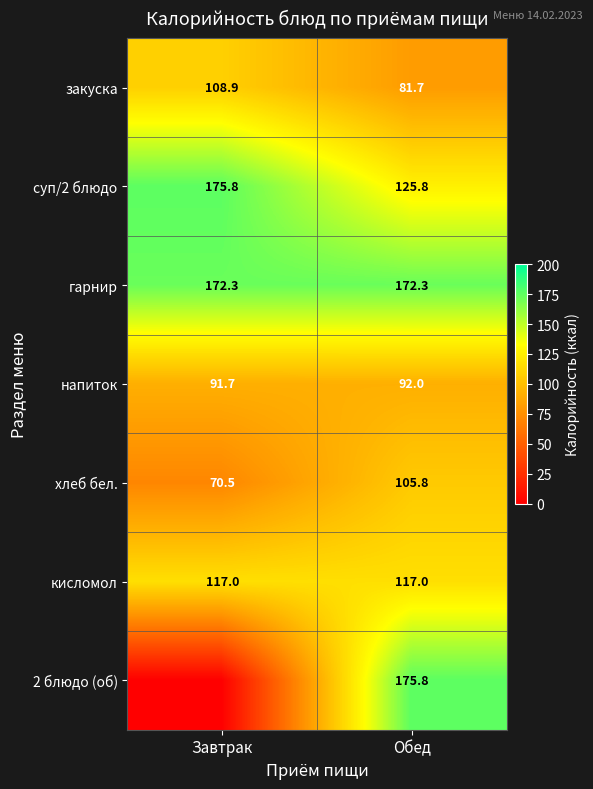

What is the average value of the кисломол series?

117.0